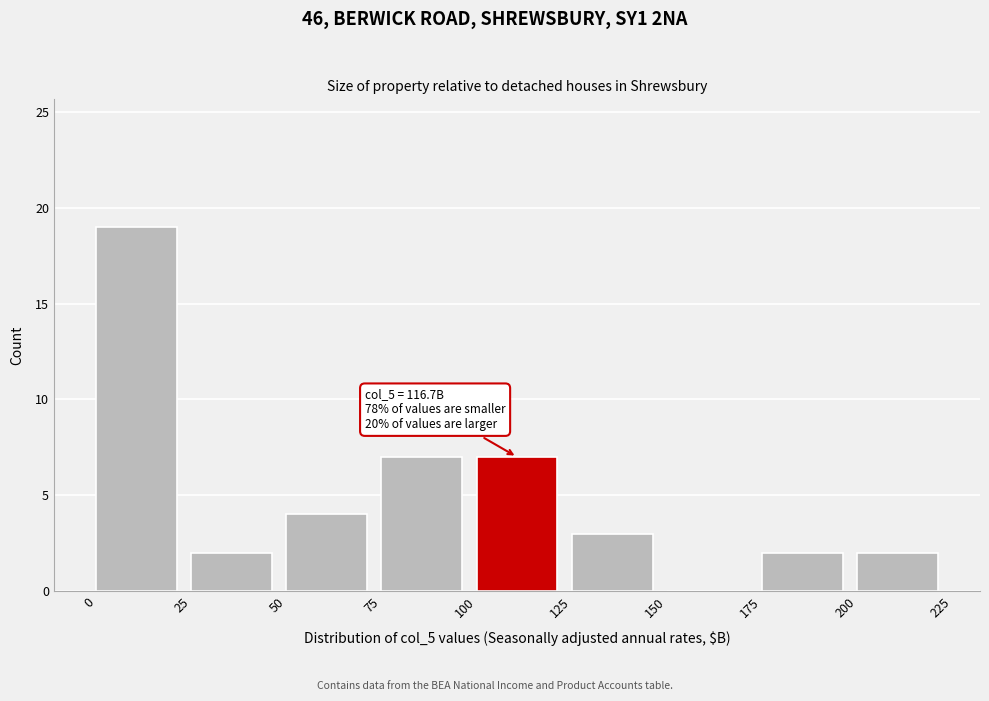

Which range on the x-axis has the tallest bar?

0 to 25